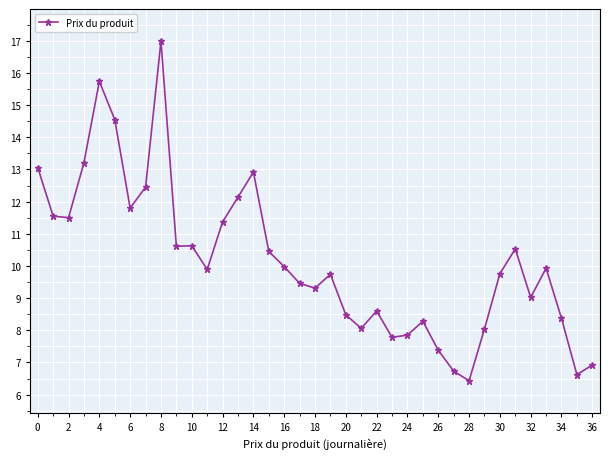

How many lines are shown in the chart?

1